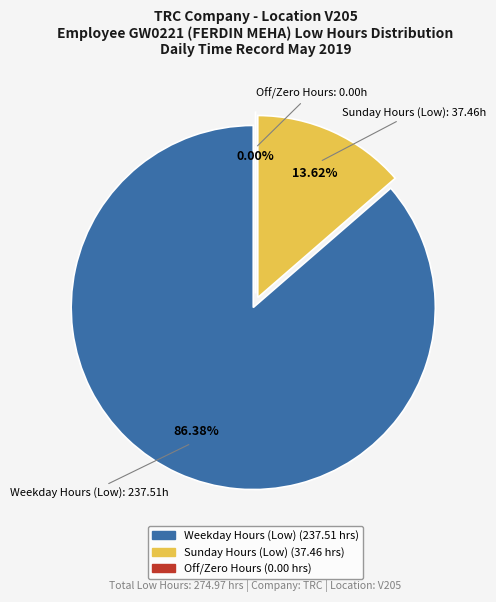

Is Day 11 the majority of the pie?

No